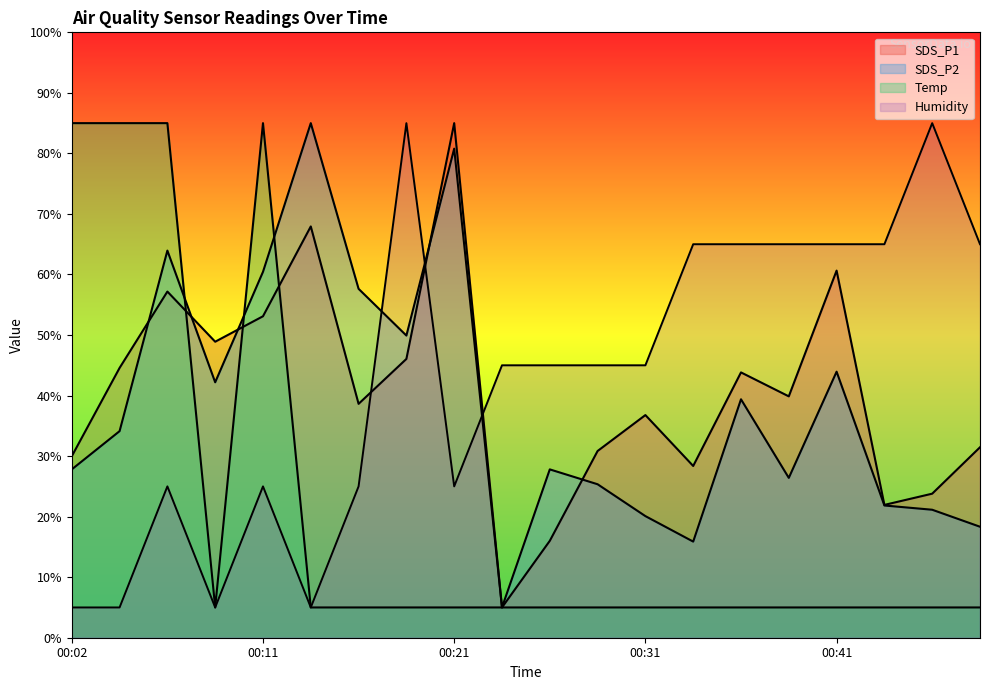

At which category does Humidity reach its first local peak?

00:07